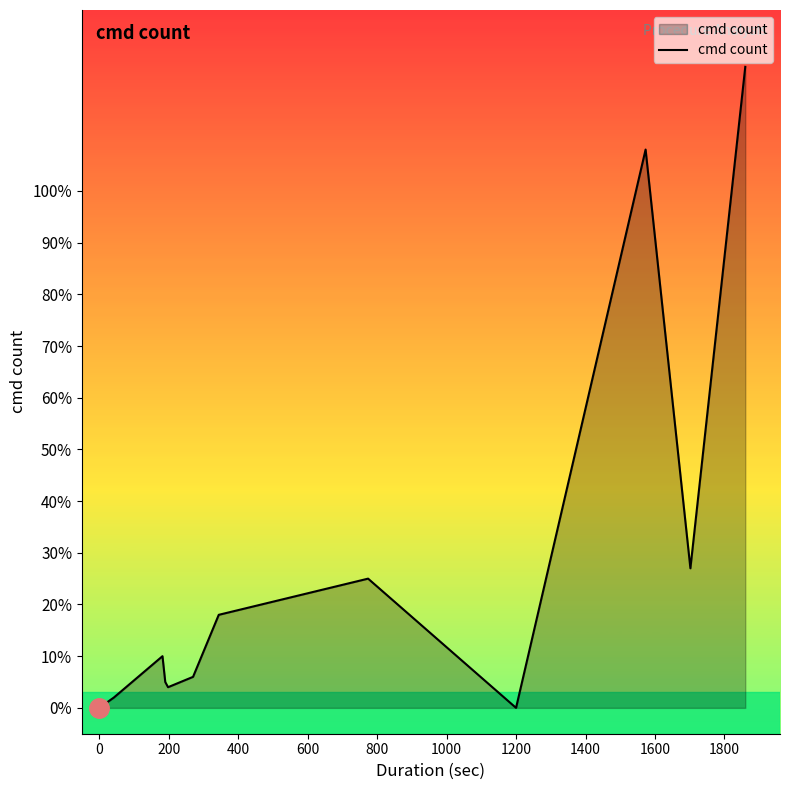

The chart shows a value of 1 at 400. True or false?

False